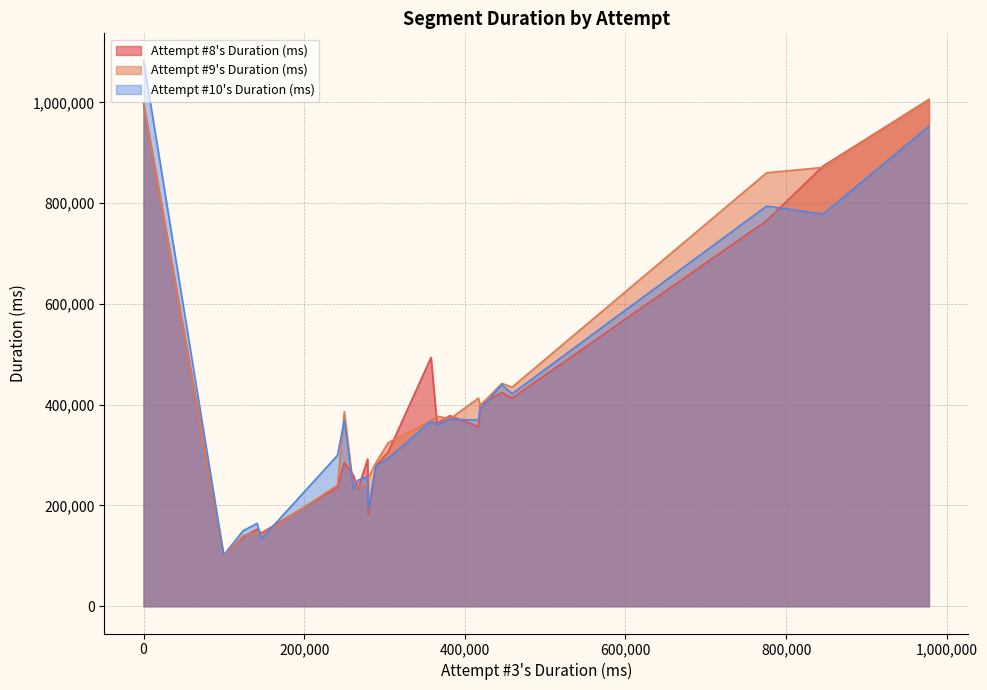

What is the highest value of the Attempt #10's Duration (ms) series?

1082806